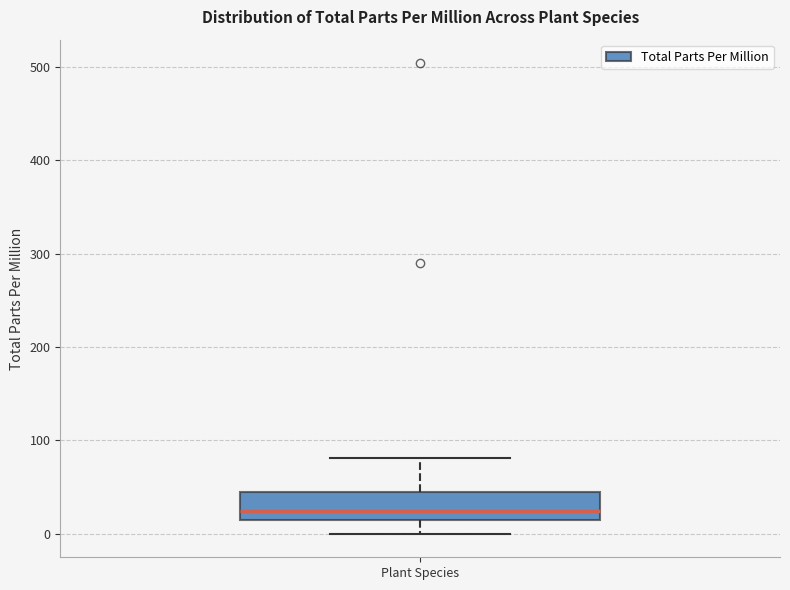

Read this box plot against the y-axis: the position of the median line, the range covered by the box, and the ends of both whiskers. The values are not printed on the chart, so give them approximately, as read against the axis.

median 20 (just above the box's lower edge), box 20 to 40, whiskers 0 to 80